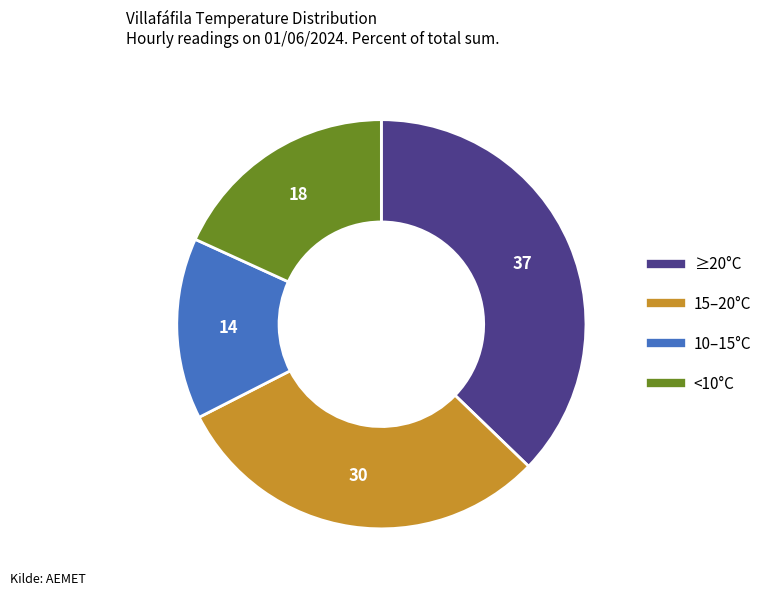

Does any single category account for the majority?

No